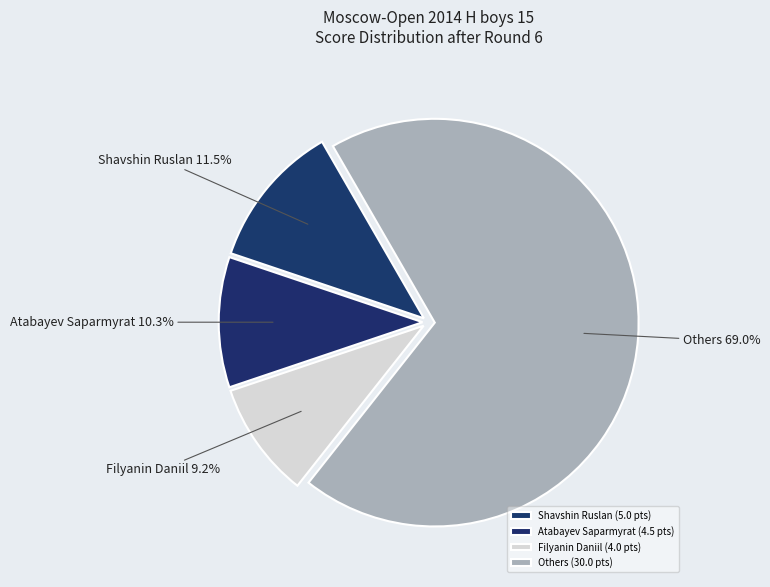

Between Atabayev Saparmyrat and Others, which is larger?

Others